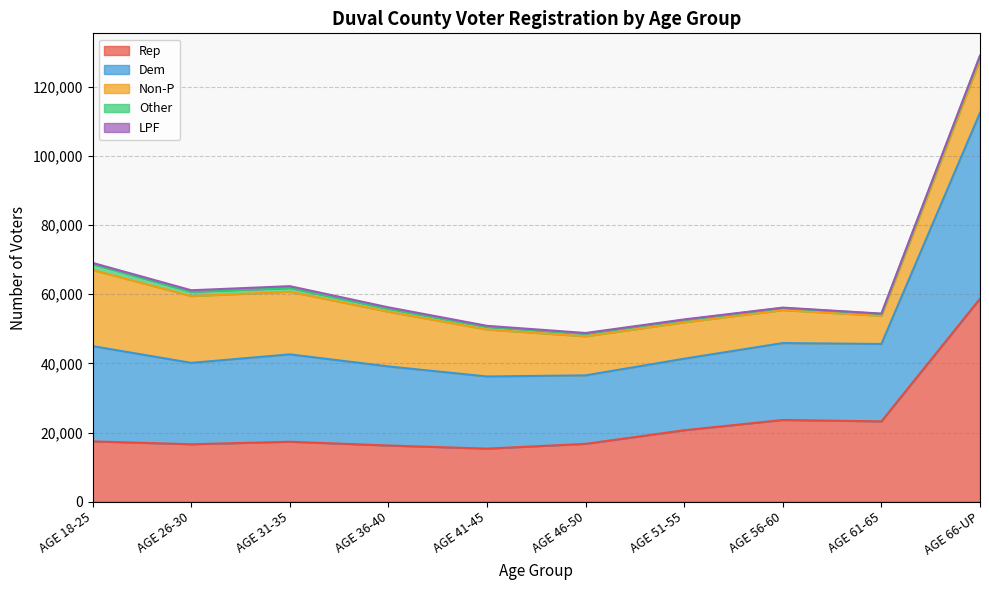

What is the sum of all LPF values?

2636